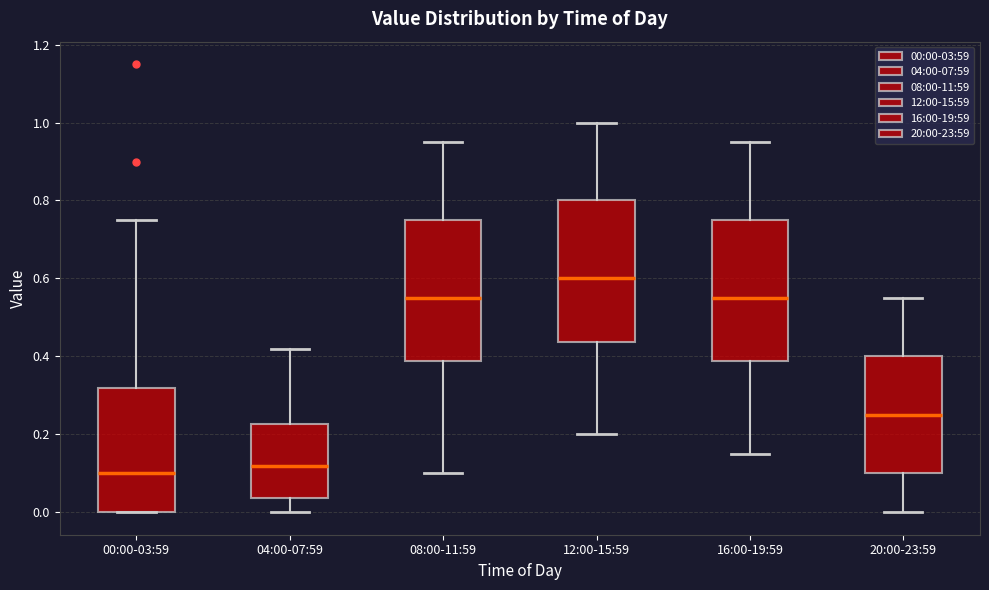

Which box has the highest median line?

12:00-15:59